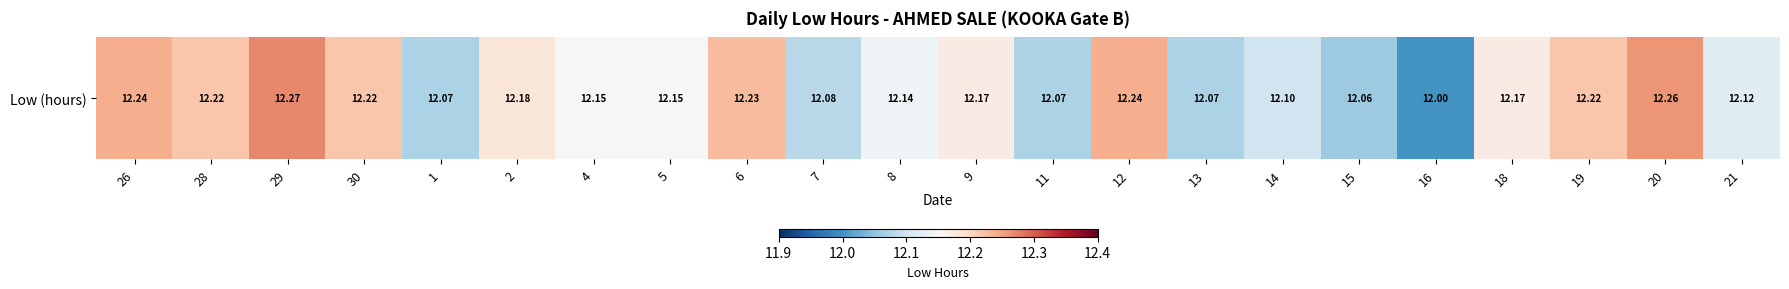

The value at 1 is 12.1. True or false?

True